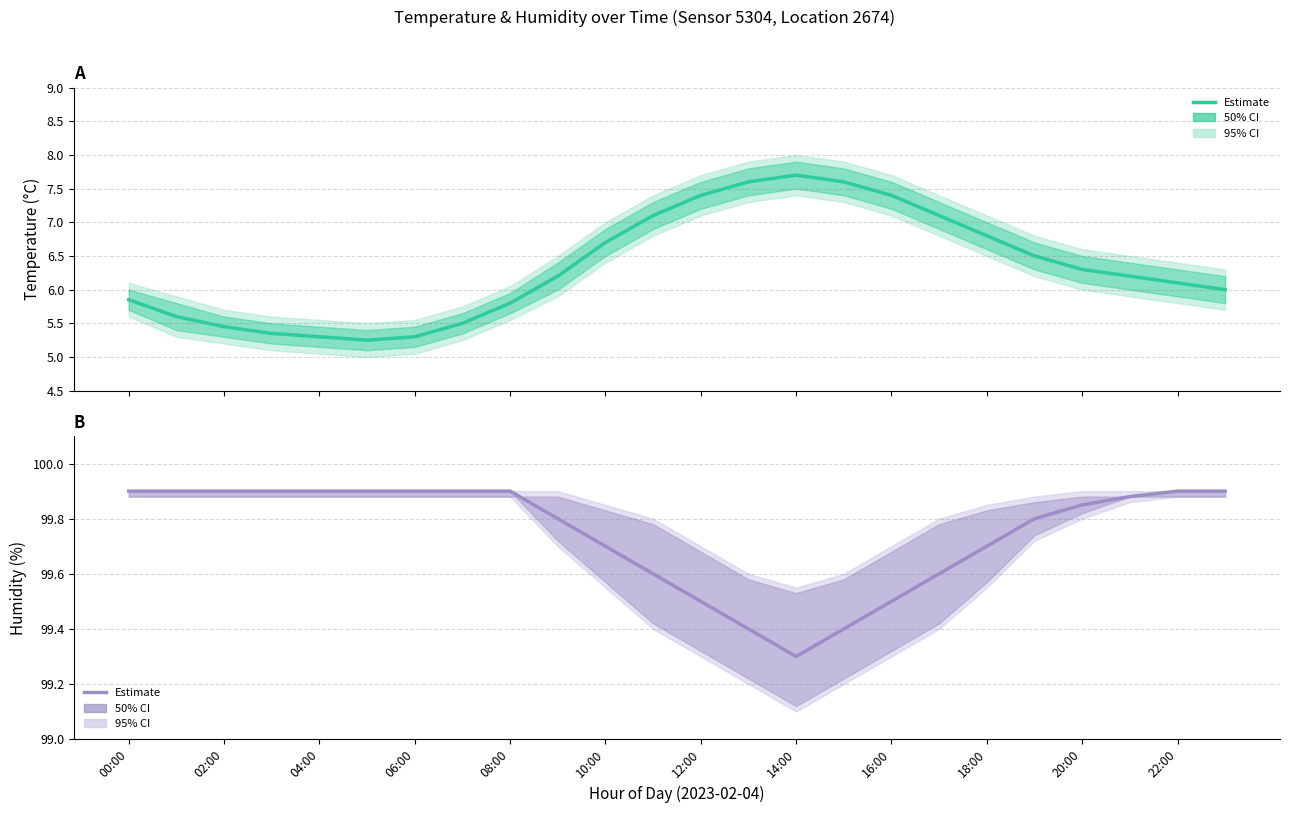

What is the spread (max minus min) of values at 14:00?

91.6